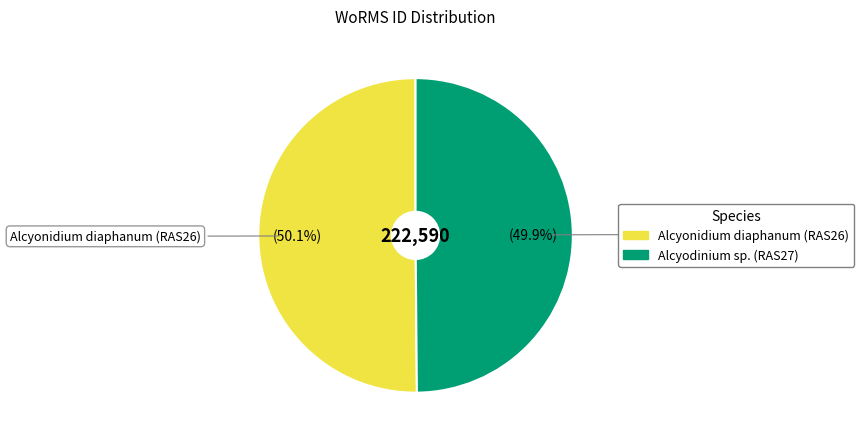

Is there a majority slice in this chart?

Yes